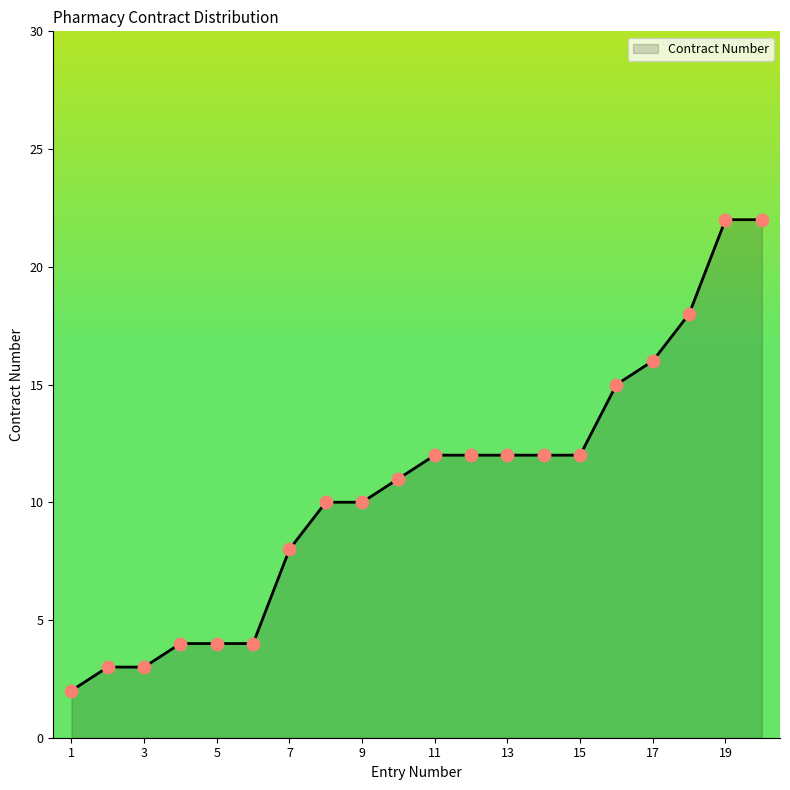

What is the maximum value shown in the chart?

22